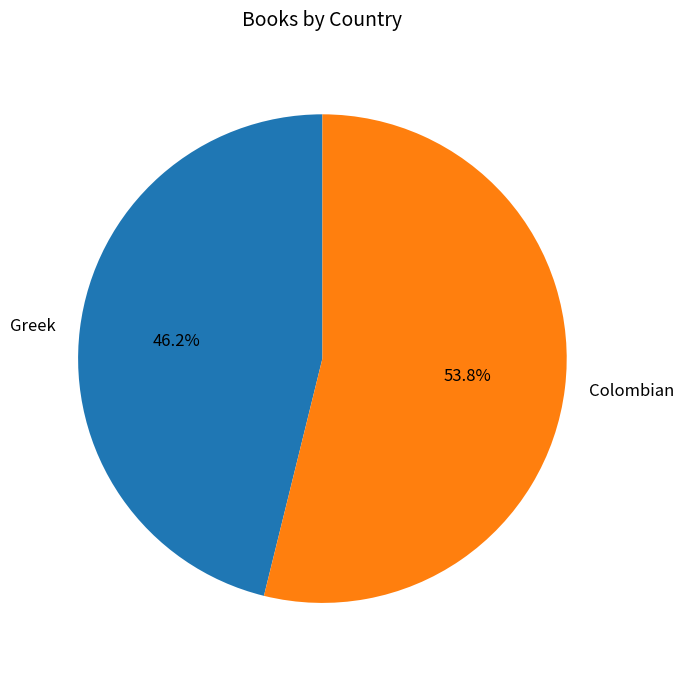

How much of the chart is everything except Colombian?

46.2%